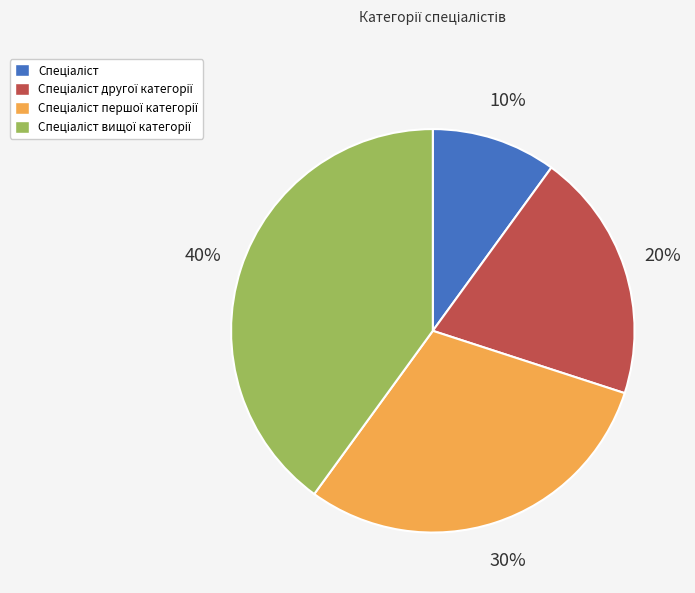

Is there a majority slice in this chart?

No